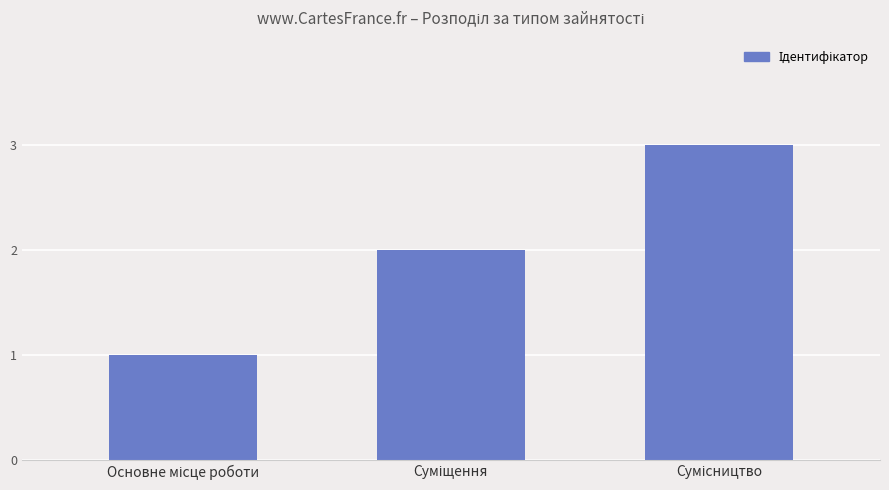

How many categories are shown in the chart?

3